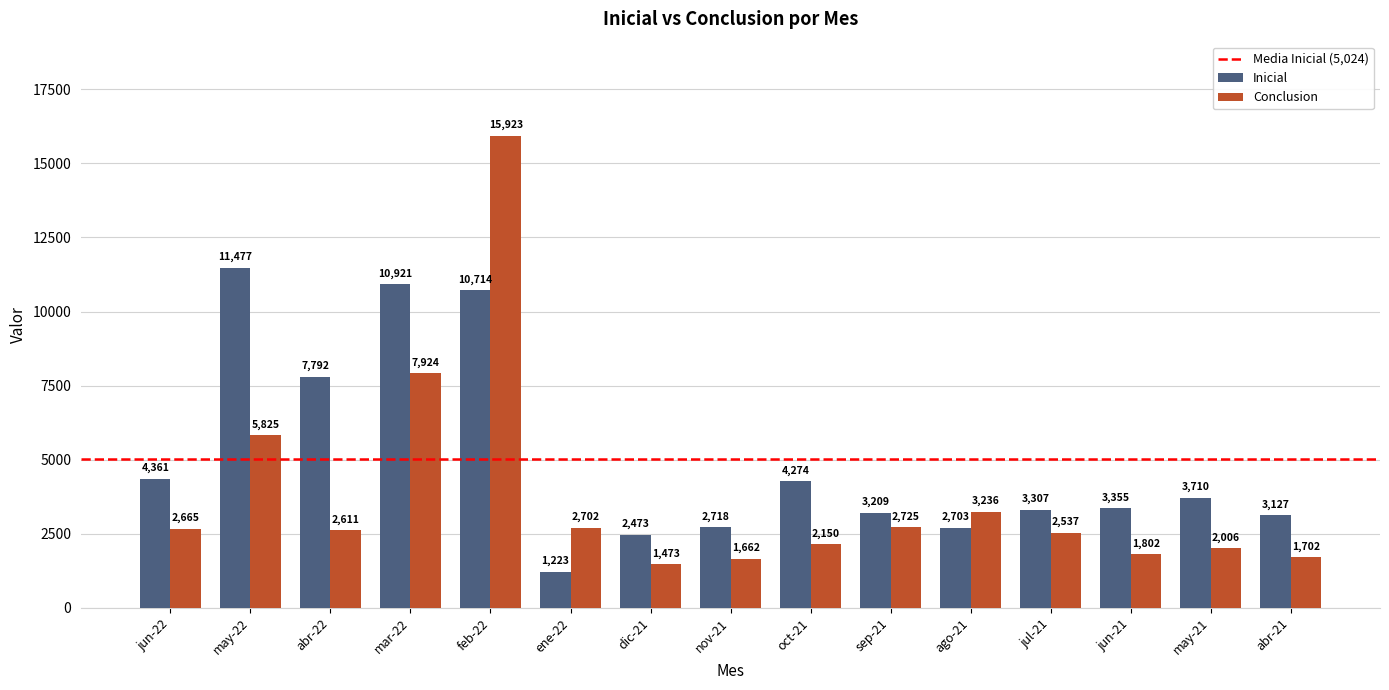

How many bars are there in total?

30